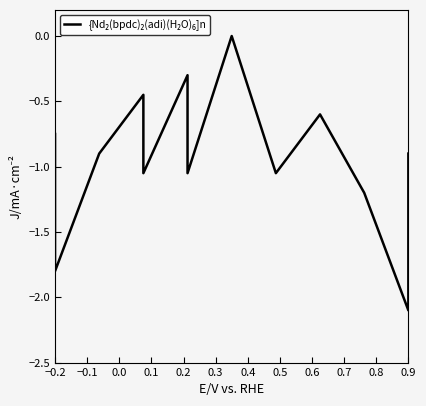

Count the number of categories in the chart.

13